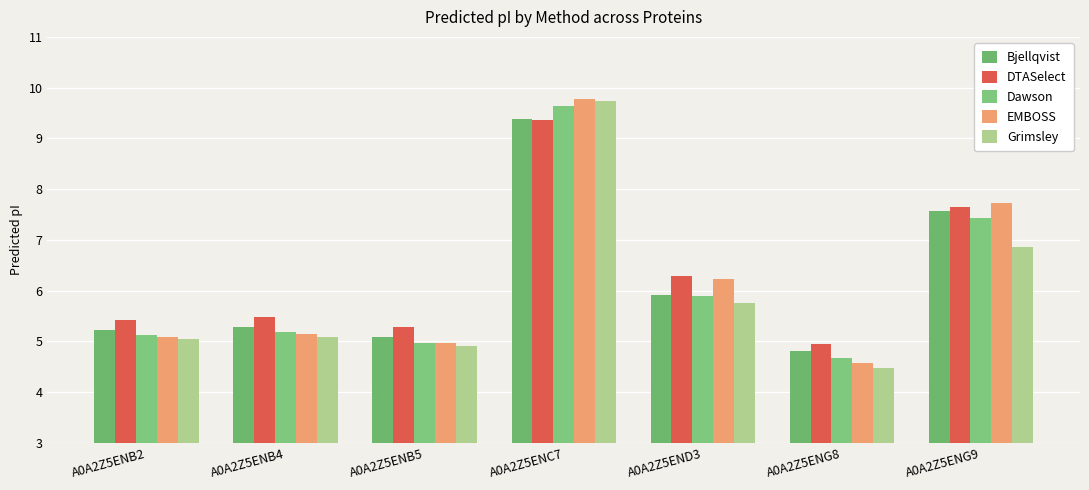

How many bars are there in each group?

5